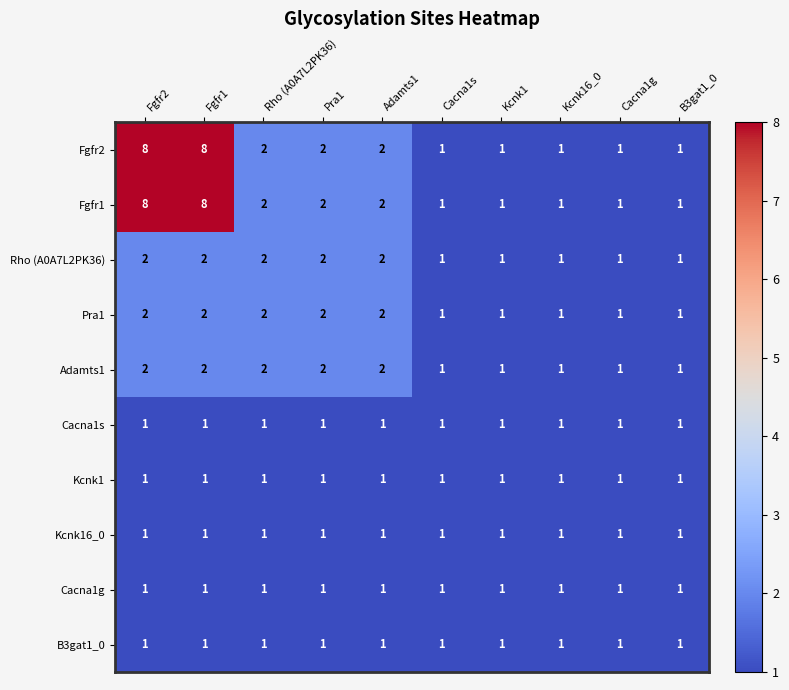

How many distinct data groups are displayed?

10